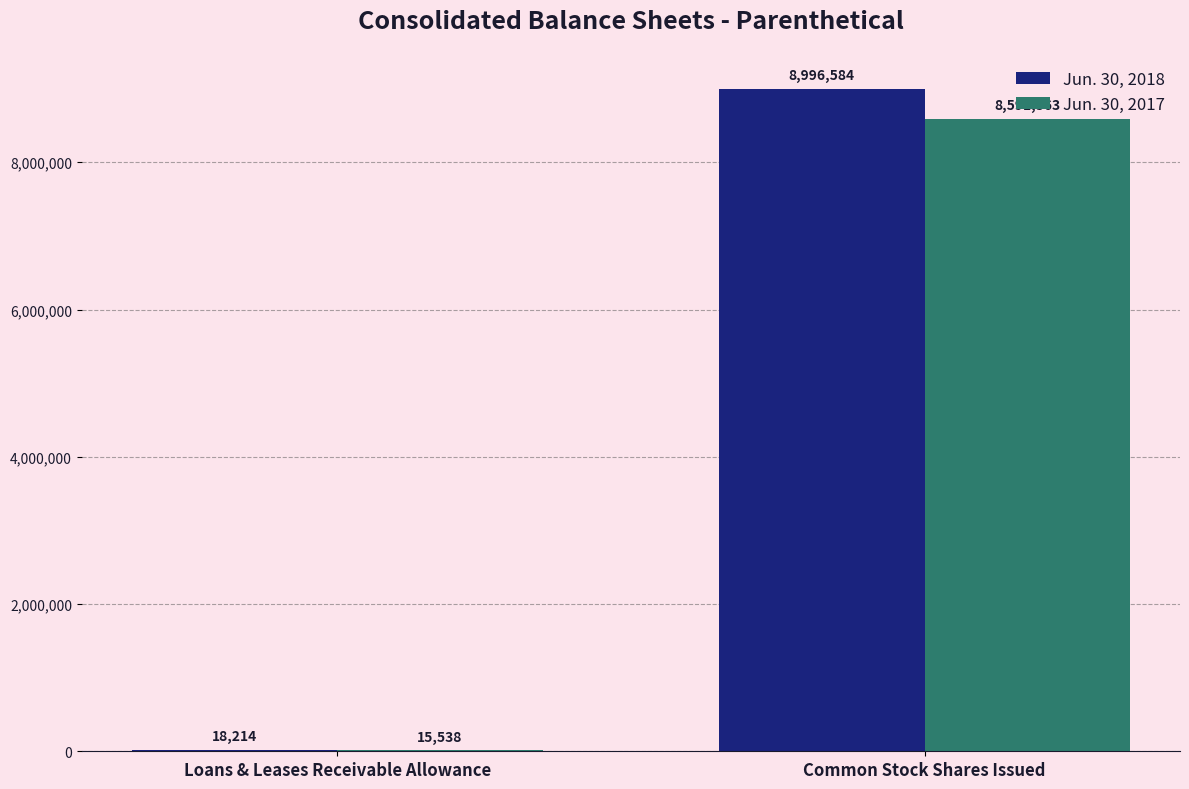

What is the difference between the Jun. 30, 2017 values at Common Stock Shares Issued and Loans & Leases Receivable Allowance?

8575825